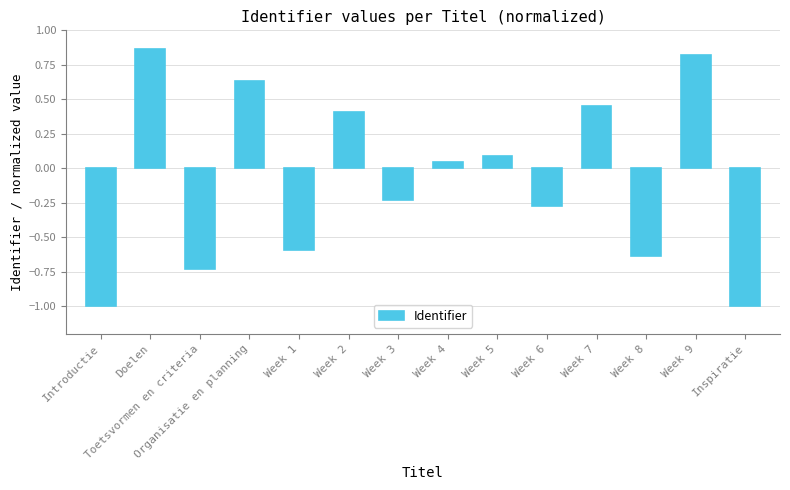

What is the difference between the maximum and minimum values?

1.9